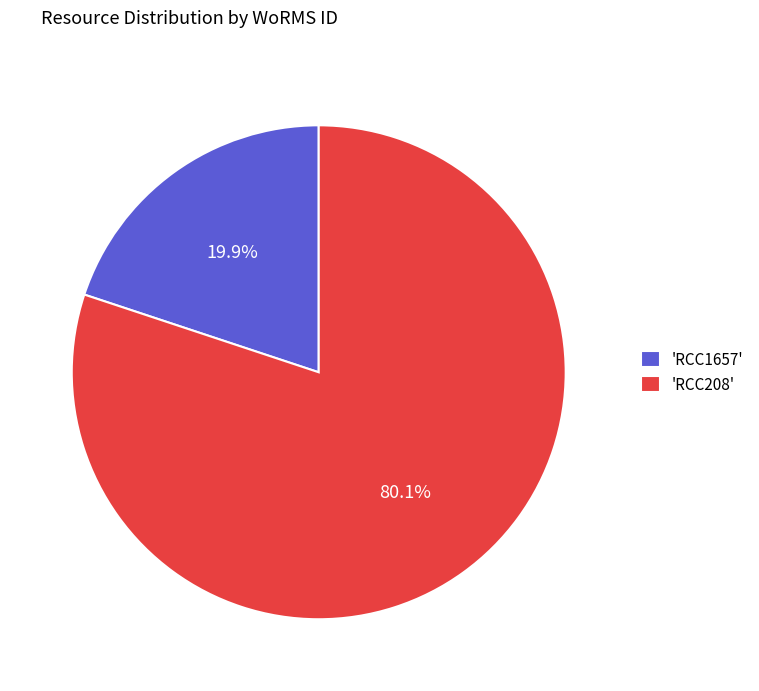

What is the ratio of the value at 'RCC208' to the value at 'RCC1657'?

4.0